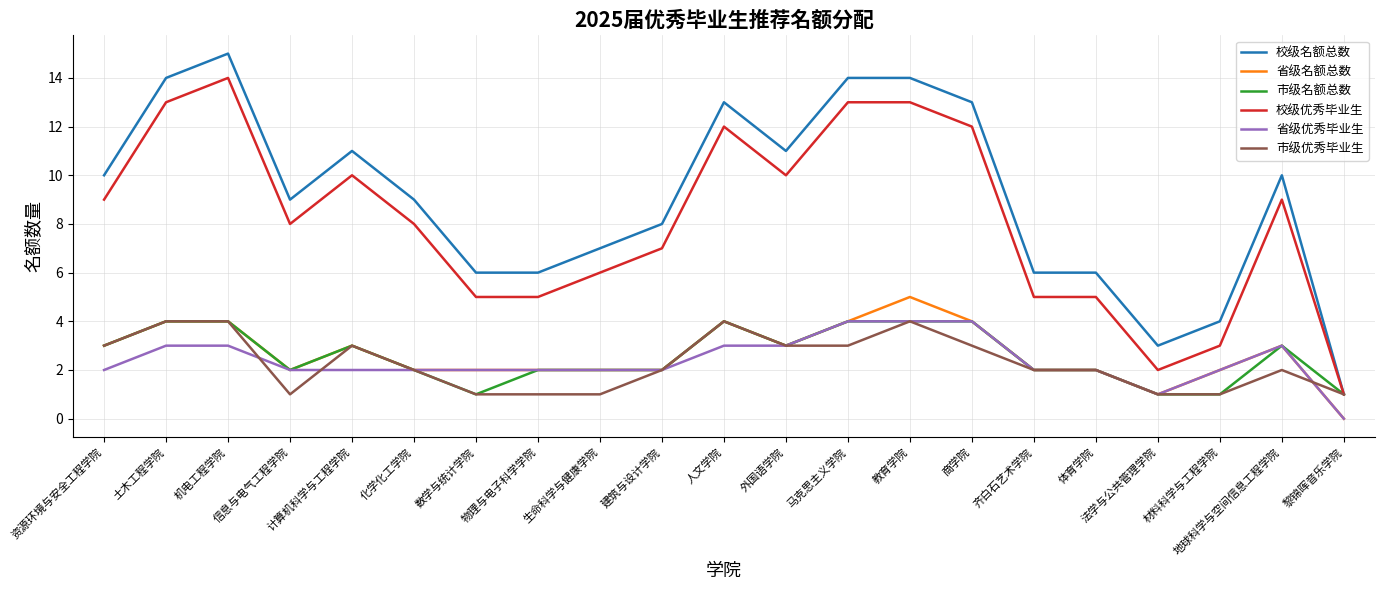

Is it true that 省级名额总数 equals 1 at 化学化工学院?

False